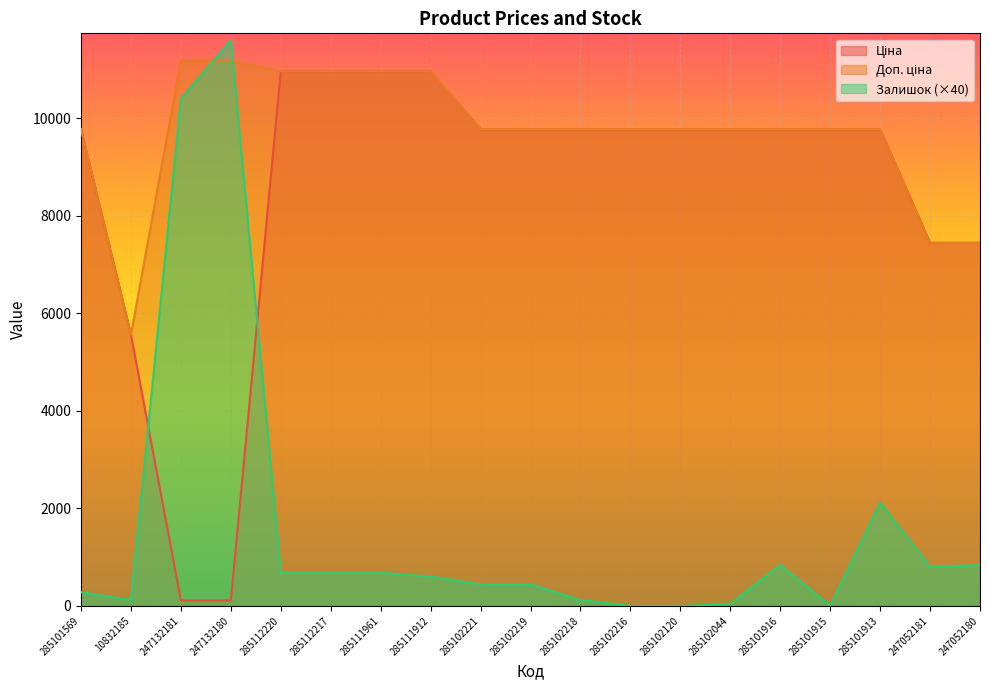

Which series changed the most between 285102218 and 285101913?

Залишок (×40)